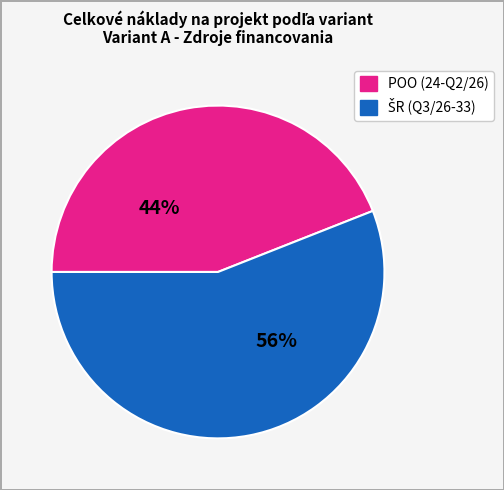

Which category has the smallest portion of the pie?

POO (24-Q2/26)